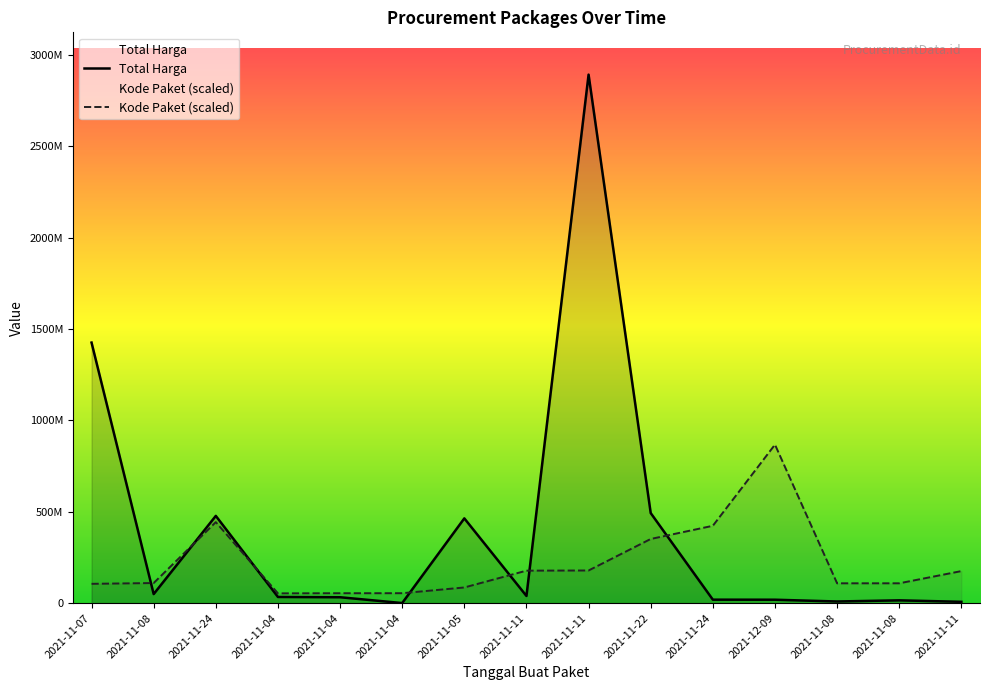

What is the difference between the Kode Paket values at 2021-11-07 and 2021-11-08?

2894723.1